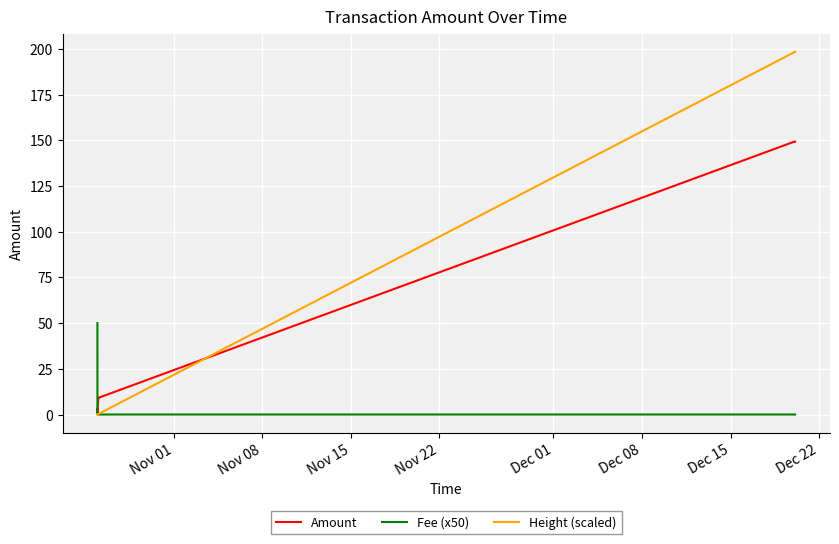

What is the maximum value for Amount?

149.4